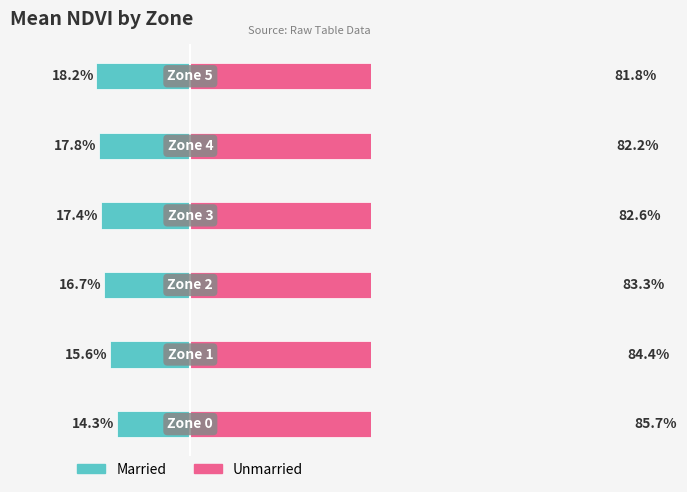

True or false: Married has a value of -19.7 at −40.

False